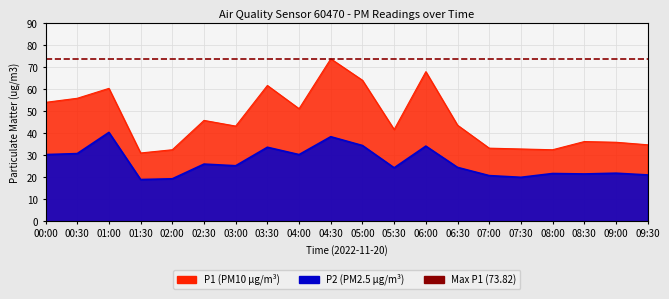

At which category does P2 reach its first local peak?

01:00